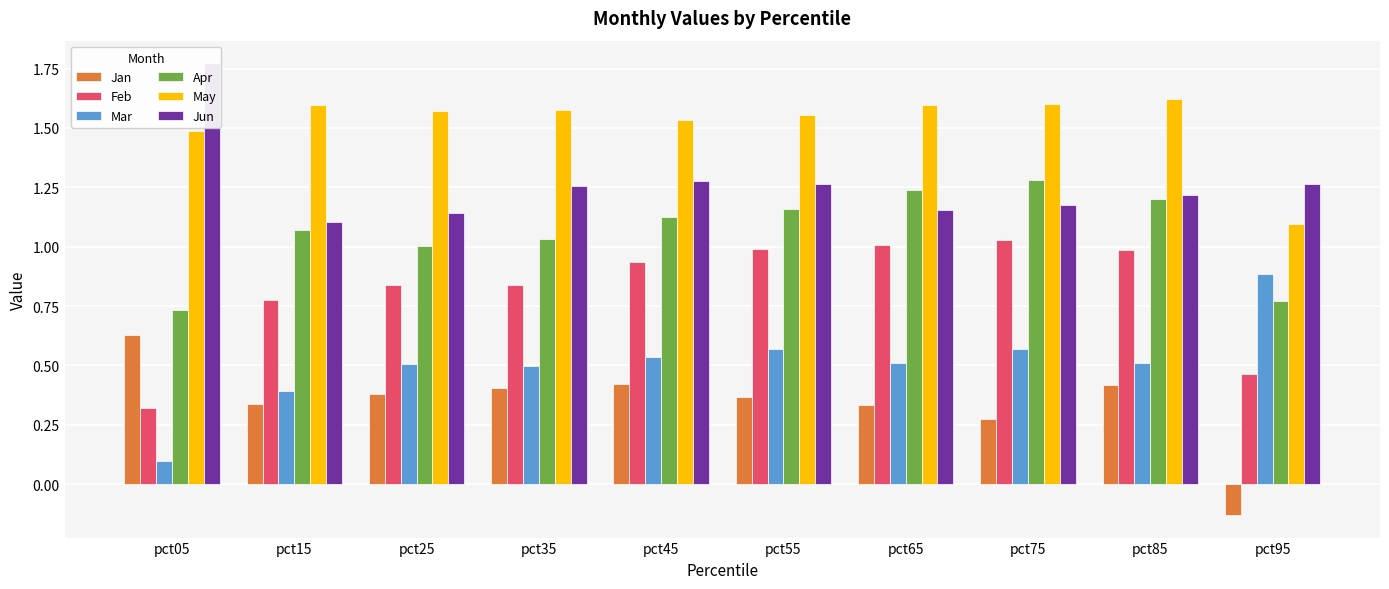

At which label is Mar closest to 0?

pct05